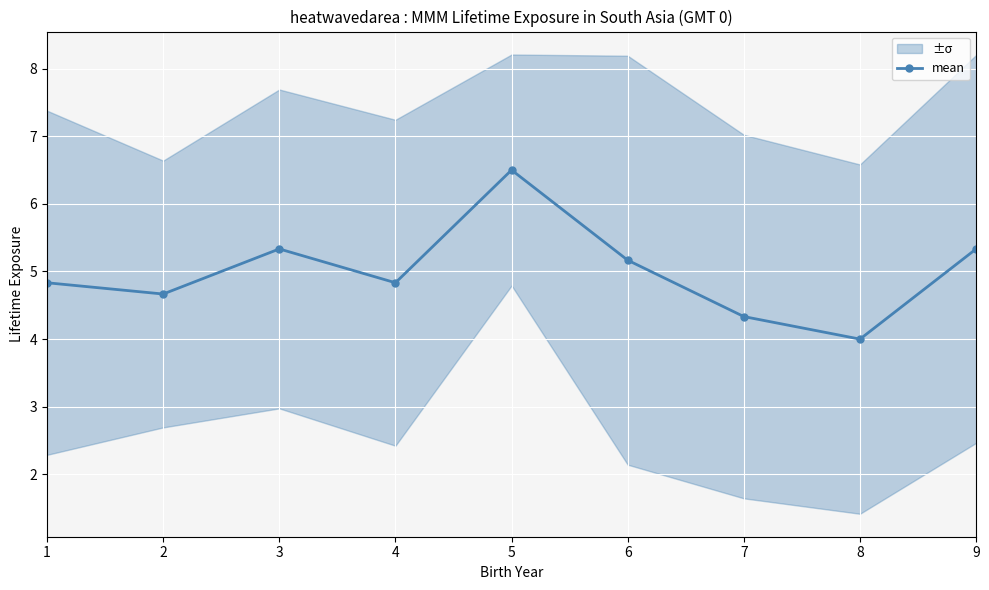

What is the difference between the second highest and minimum values?

1.3